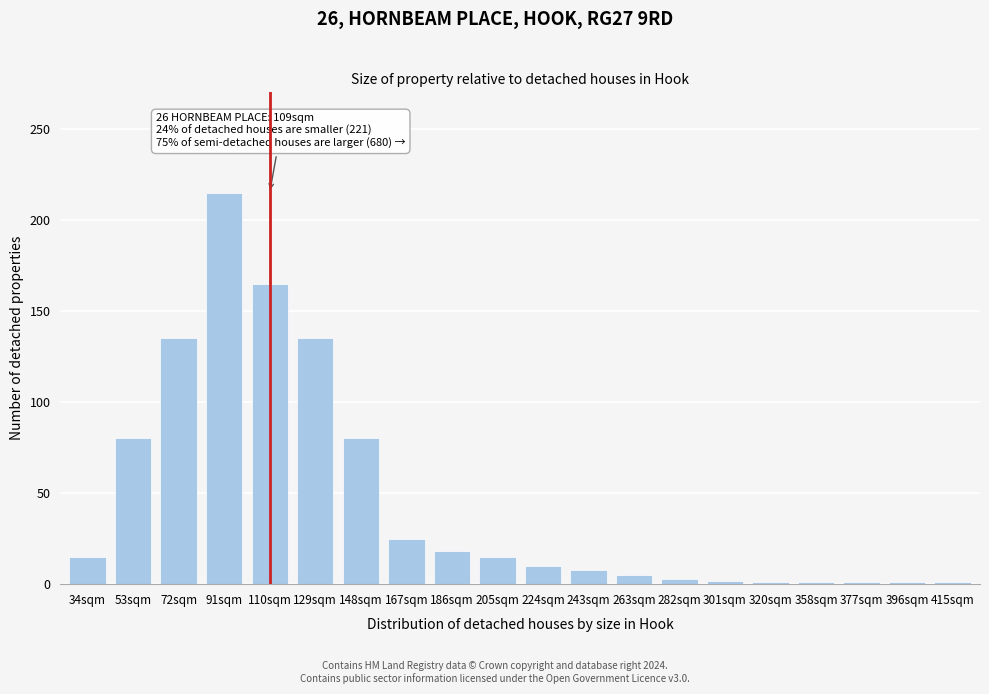

What is the label of the 13th bar from the right?

167sqm